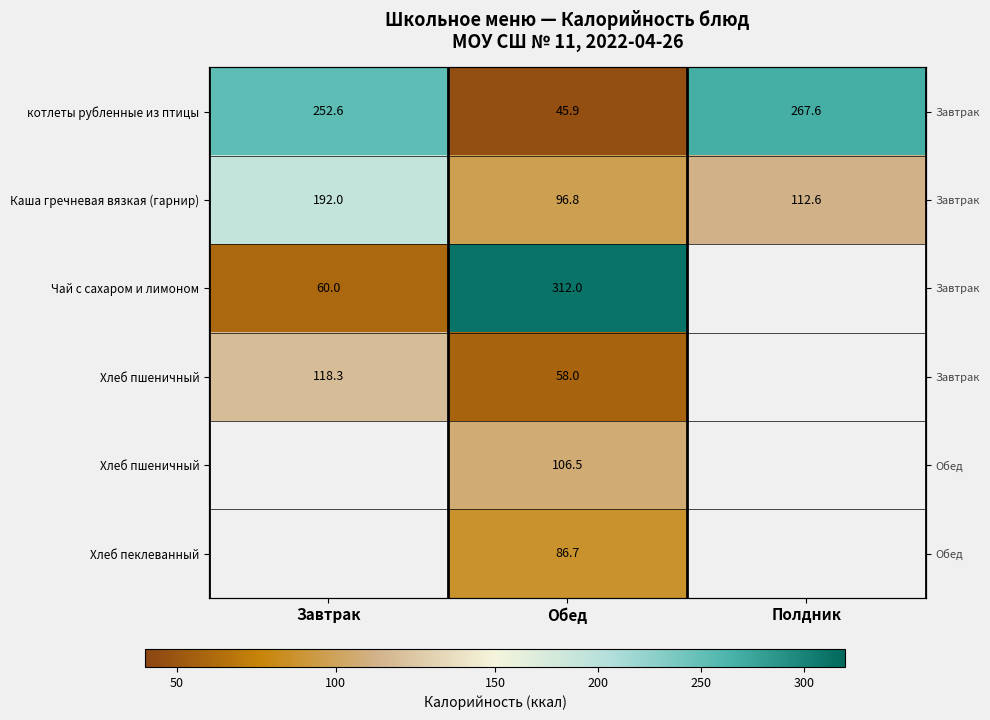

Between Полдник and Обед, which is larger?

Полдник